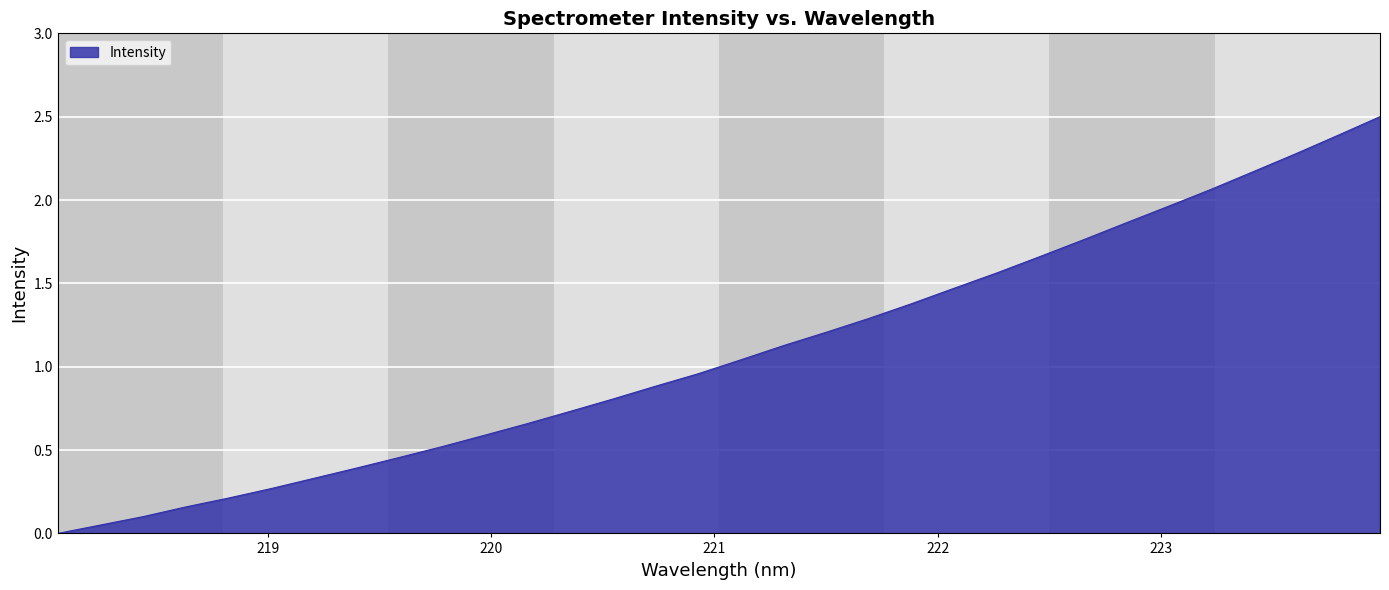

What is the greatest value displayed?

2.5